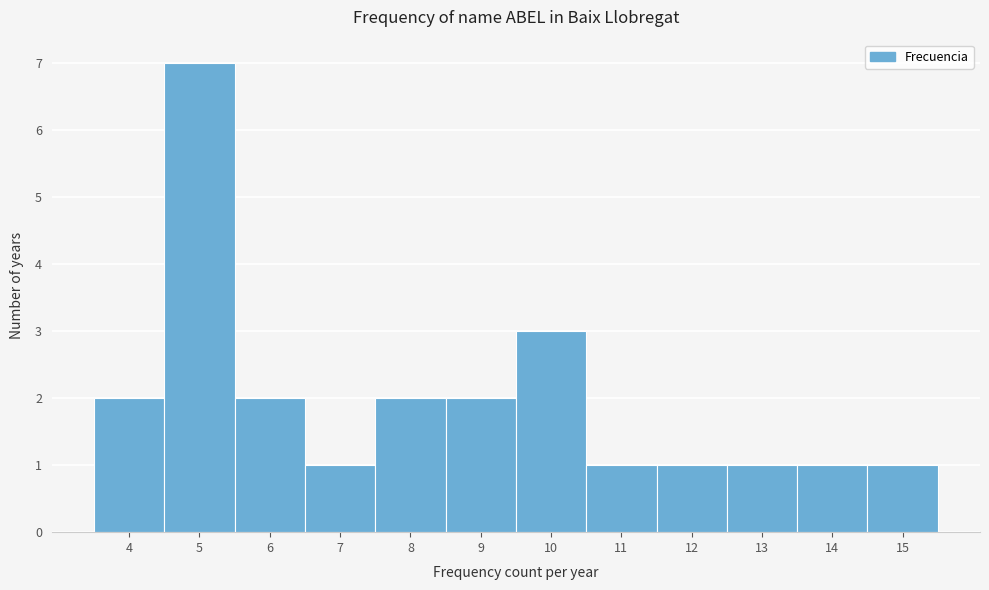

Reading left to right, list every bar in this chart as the range it spans on the x-axis followed by its height. The values are not printed on the chart, so give them approximately, as read against the axis.

3.5 to 4.5: 2
4.5 to 5.5: 7
5.5 to 6.5: 2
6.5 to 7.5: 1
7.5 to 8.5: 2
8.5 to 9.5: 2
9.5 to 10.5: 3
10.5 to 11.5: 1
11.5 to 12.5: 1
12.5 to 13.5: 1
13.5 to 14.5: 1
14.5 to 15.5: 1